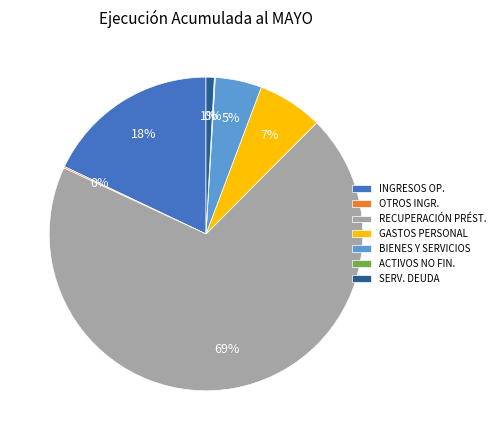

Which has a higher value, BIENES Y SERVICIOS or SERV. DEUDA?

BIENES Y SERVICIOS